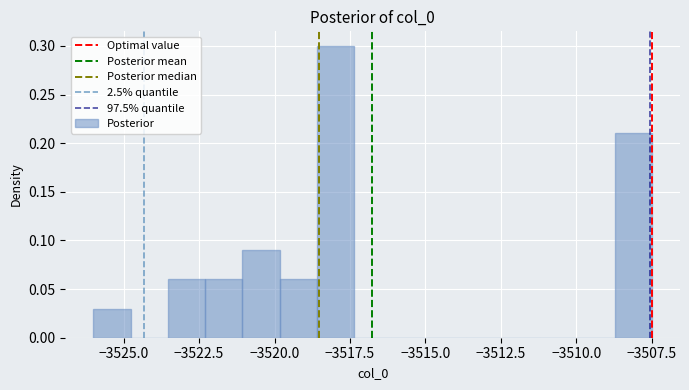

Around what value on the x-axis is the tallest bar? Give the approximate position of its centre, as read against the axis.

-3518.0